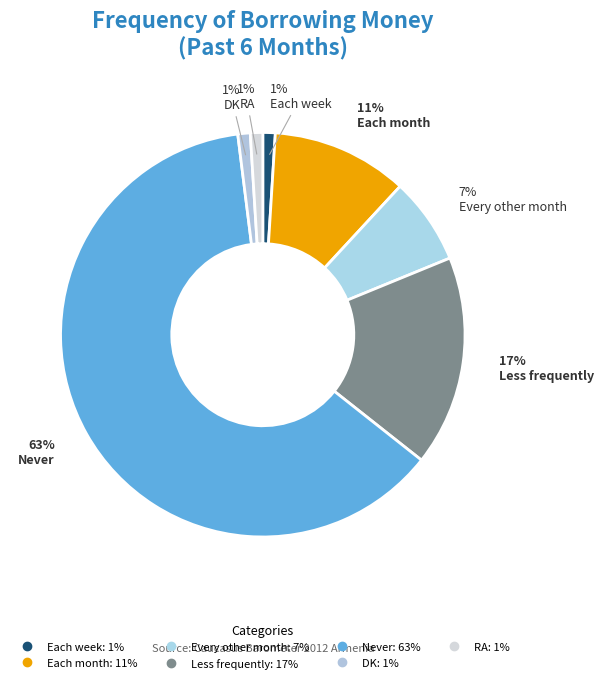

Which slice represents more than half of the pie?

Never